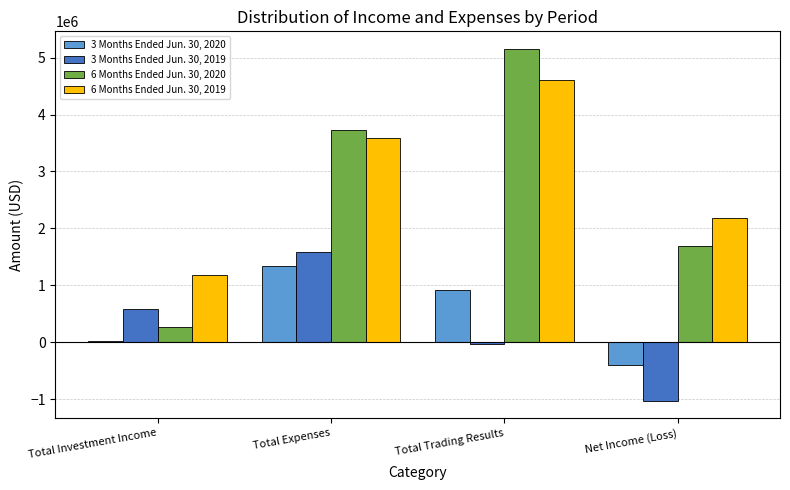

Which series has the largest range (max minus min)?

6 Months Ended Jun. 30, 2020